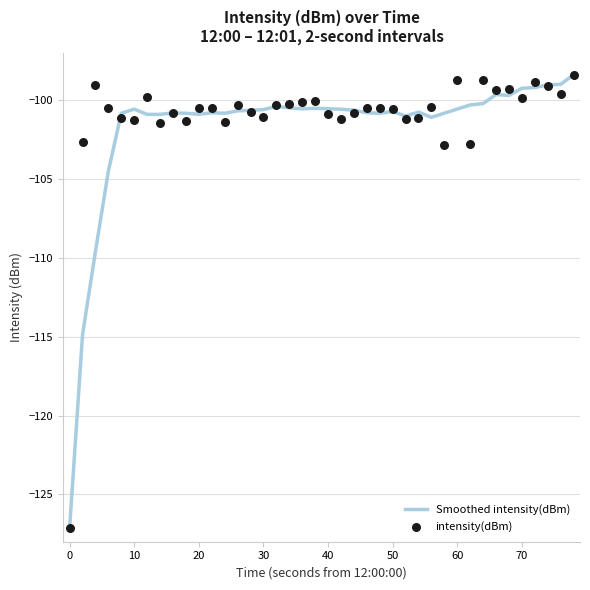

Which series reaches the minimum Y coordinate?

Smoothed intensity(dBm)